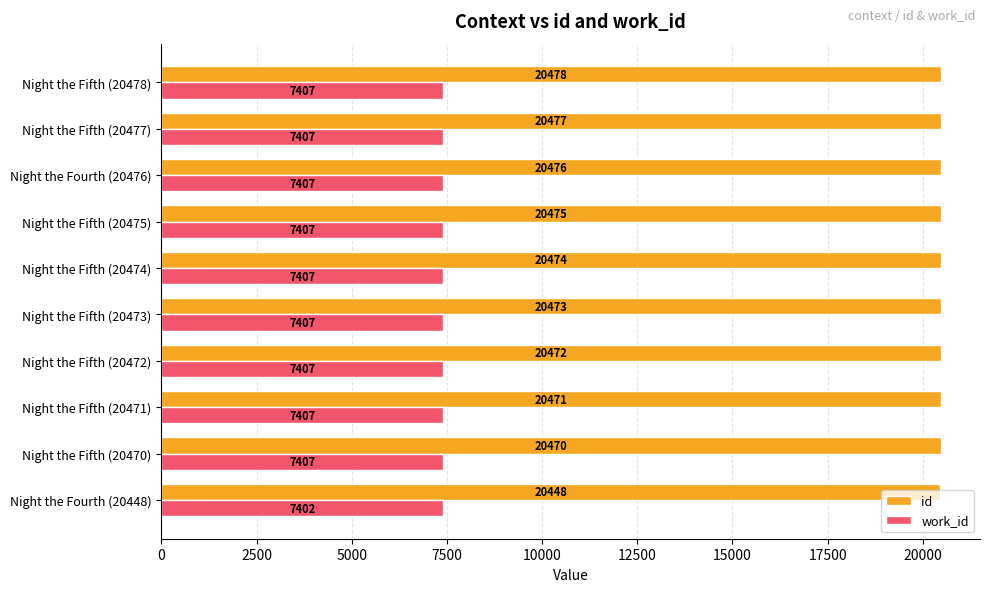

What is the maximum value for id?

20478